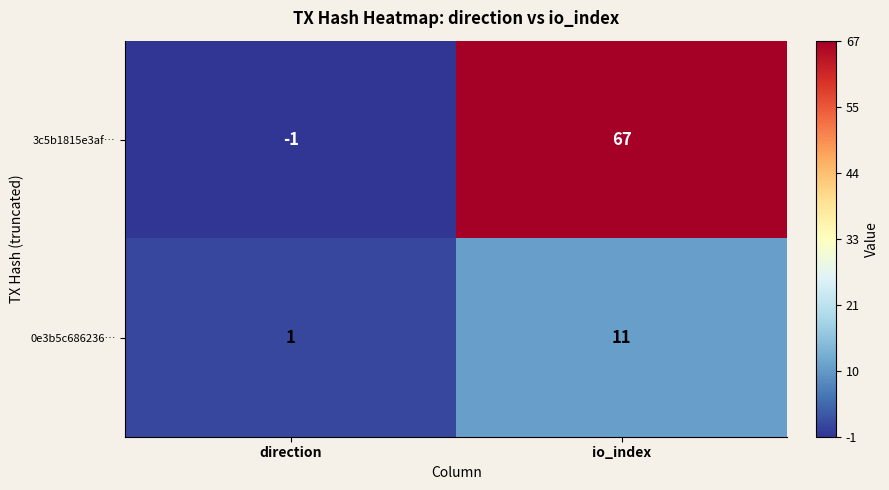

Between direction and io_index, which series saw the biggest shift?

3c5b1815e3af…